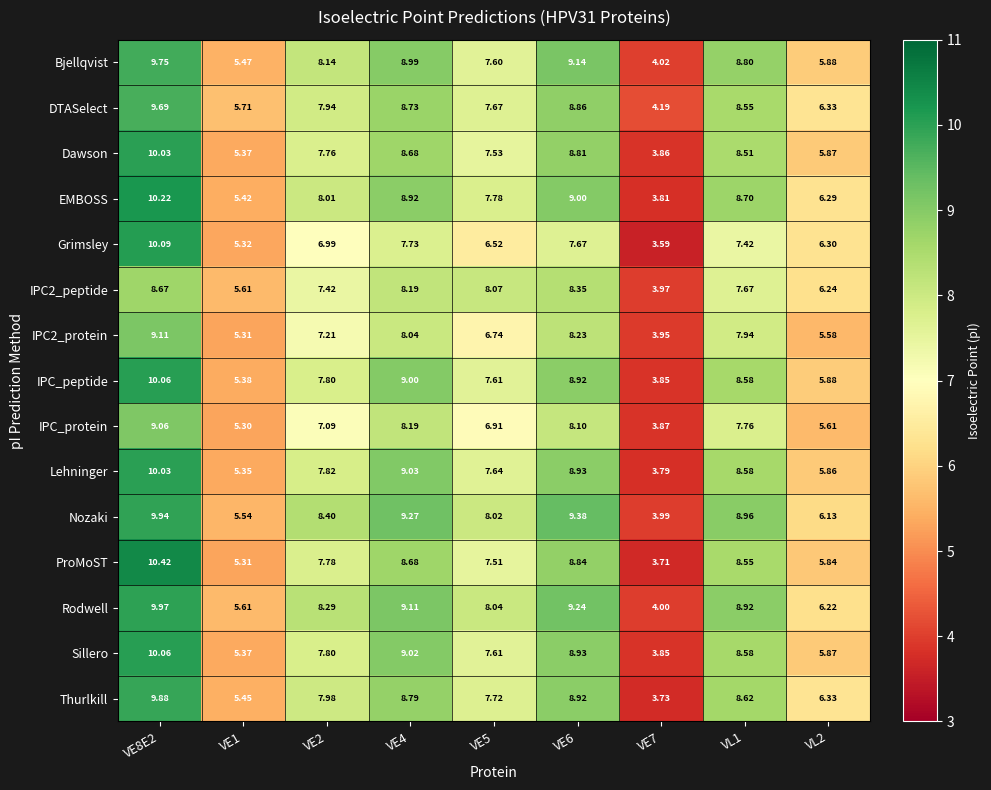

Which series has the widest spread of values?

ProMoST